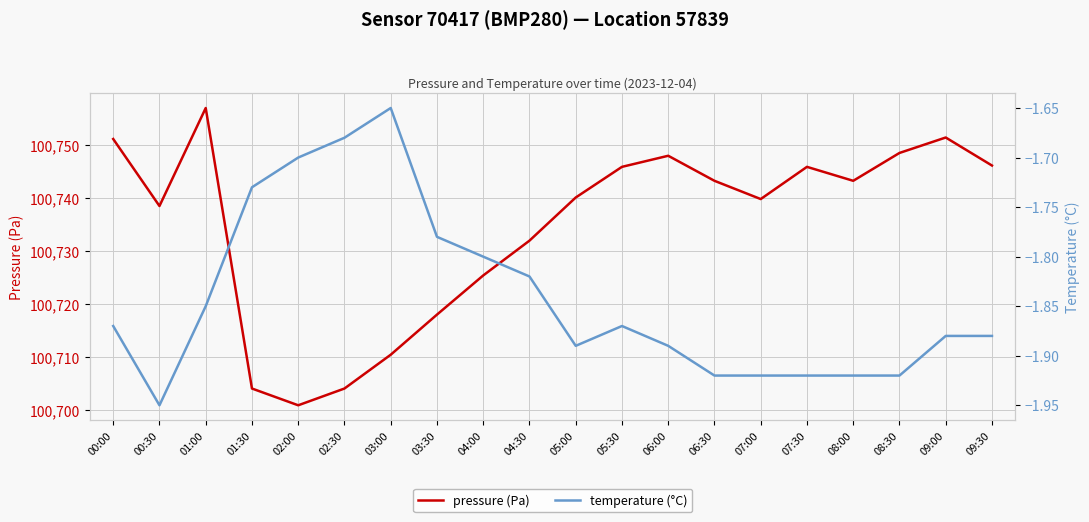

How many lines are shown in the chart?

2